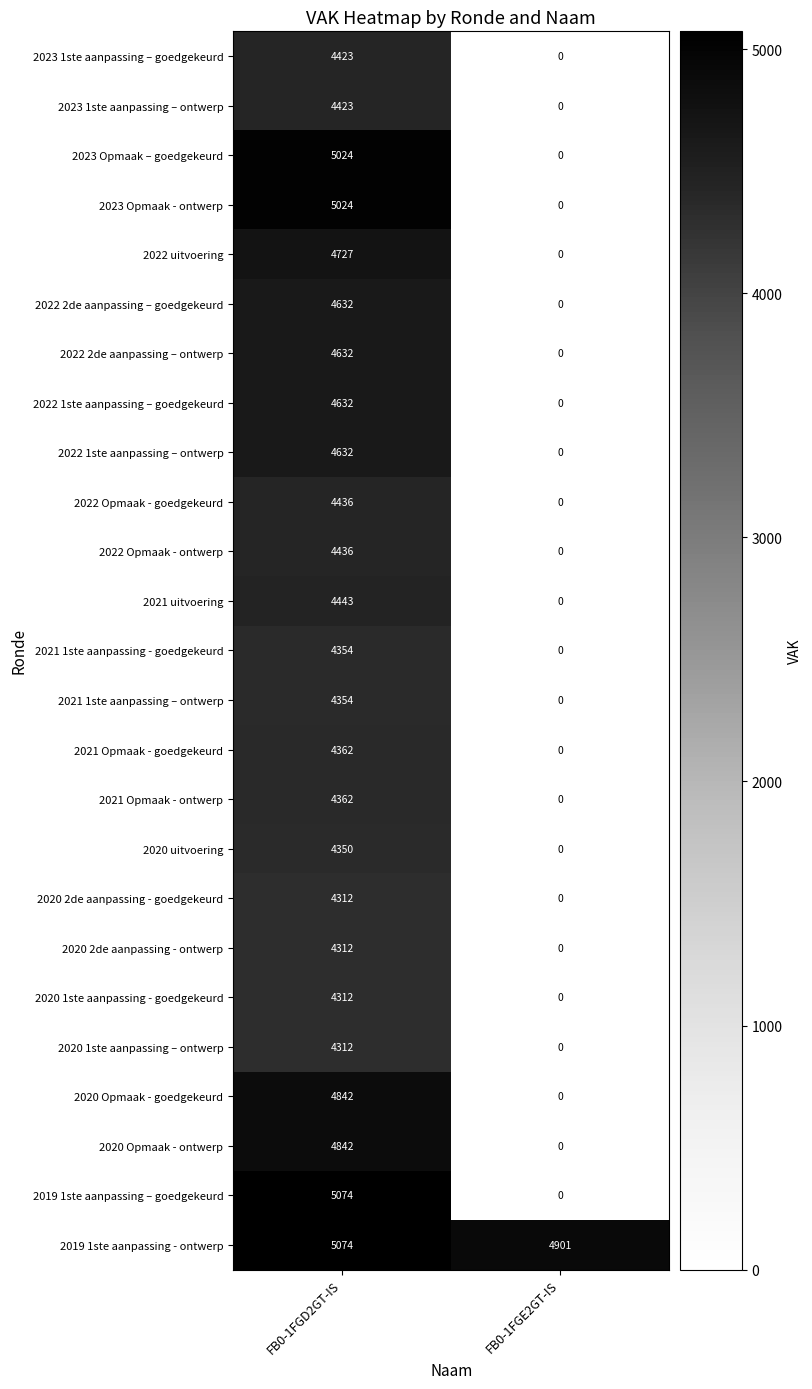

The value of 2021 uitvoering at FB0-1FGE2GT-IS is 1556. True or false?

False